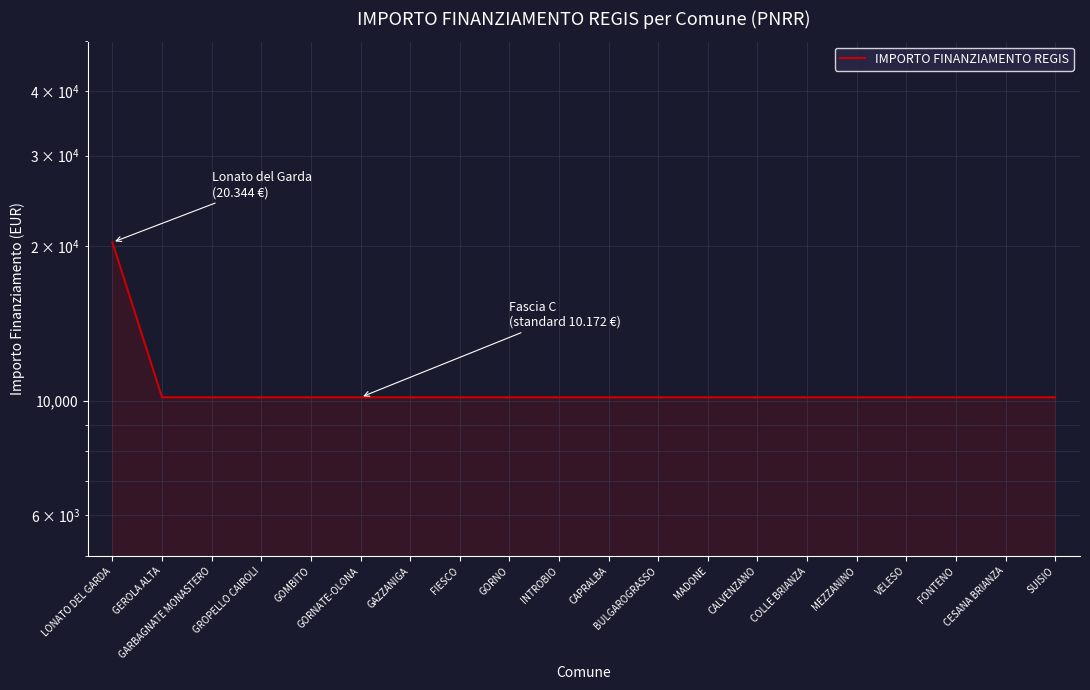

Reading left to right, what are all the values shown in this chart?

20344	10172	10172	10172	10172	10172	10172	10172	10172	10172	10172	10172	10172	10172	10172	10172	10172	10172	10172	10172